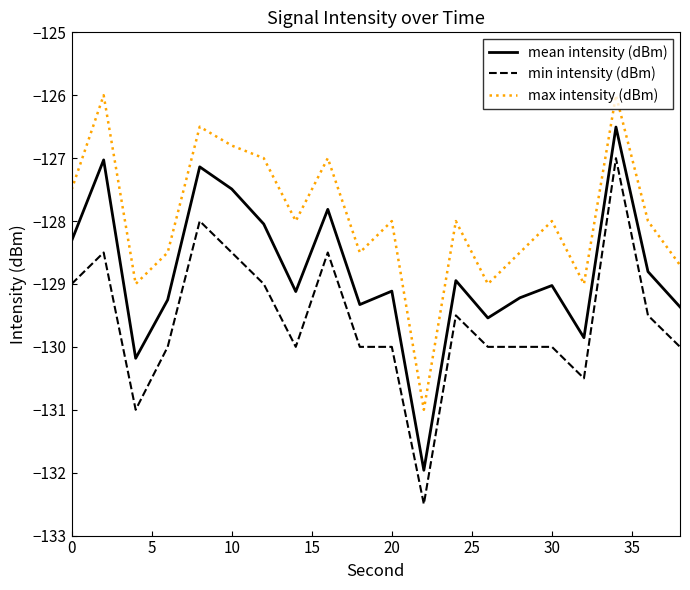

Which series has the largest total across all categories?

max intensity (dBm)